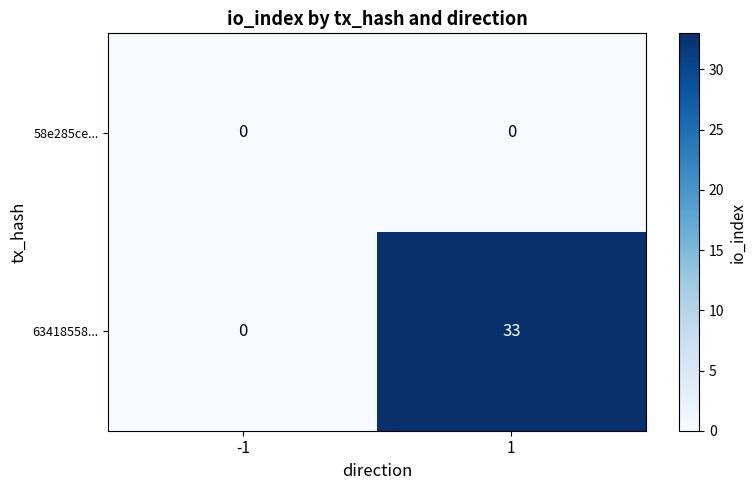

At which category is the sum across all series the highest?

1